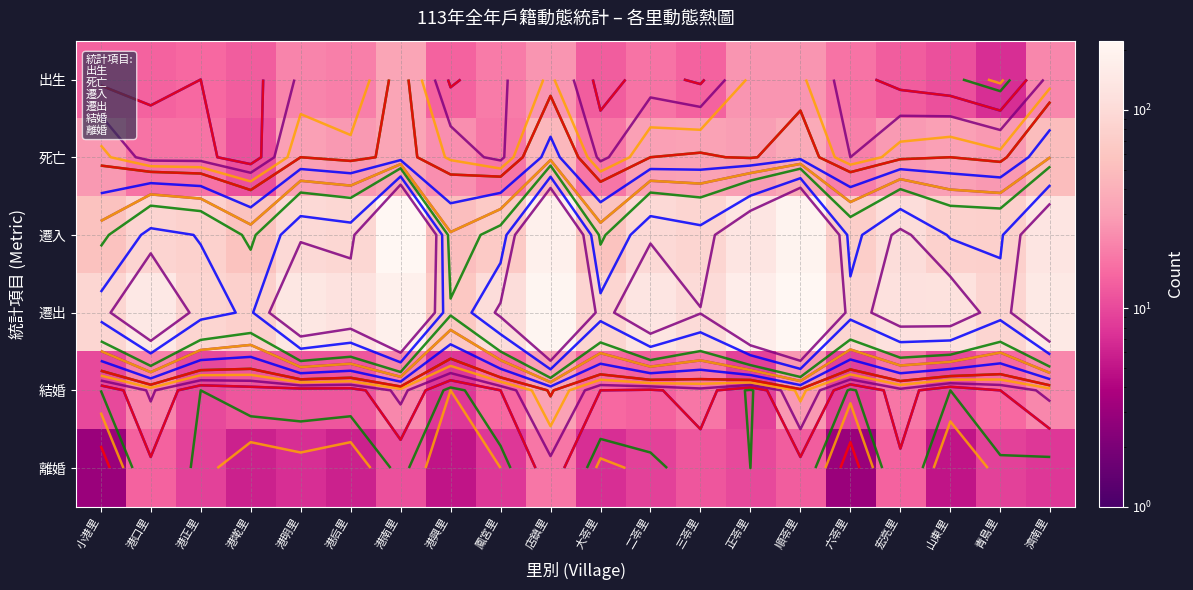

At which label is 結婚 closest to 19?

三苓里